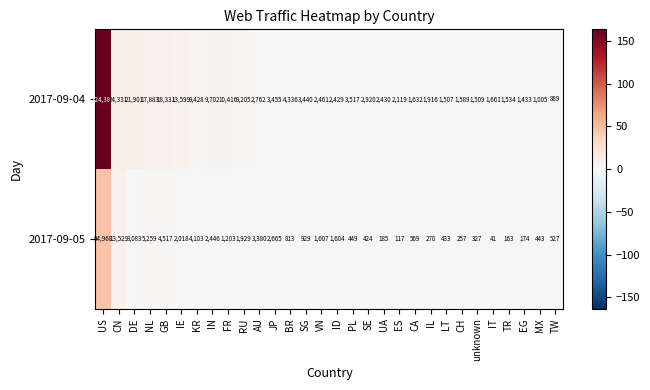

What is the sum of the 2017-09-04 values at CH and VN?

4050